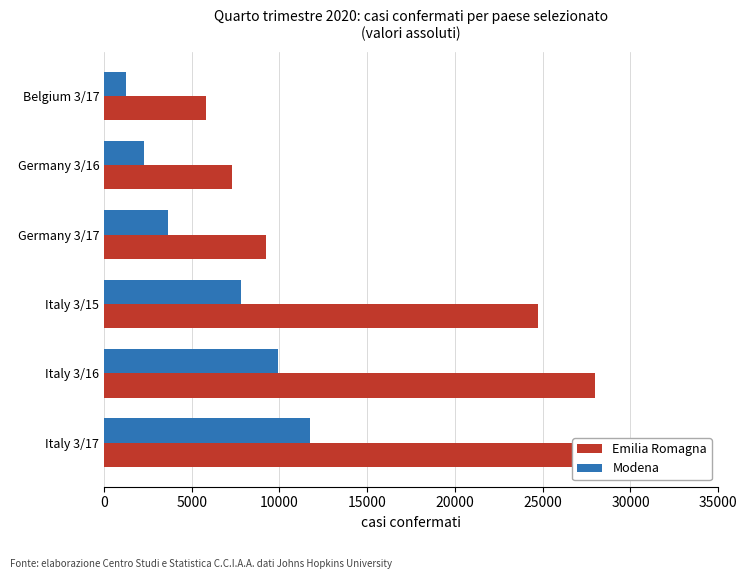

Is it true that Modena equals 11748 at Italy 3/17?

True